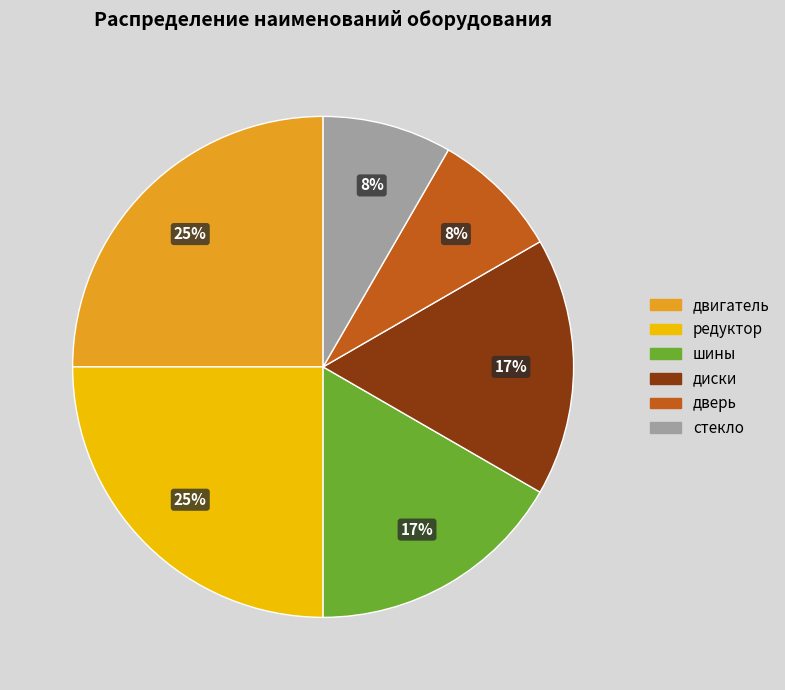

Do дверь and двигатель together represent more than half of the pie?

No